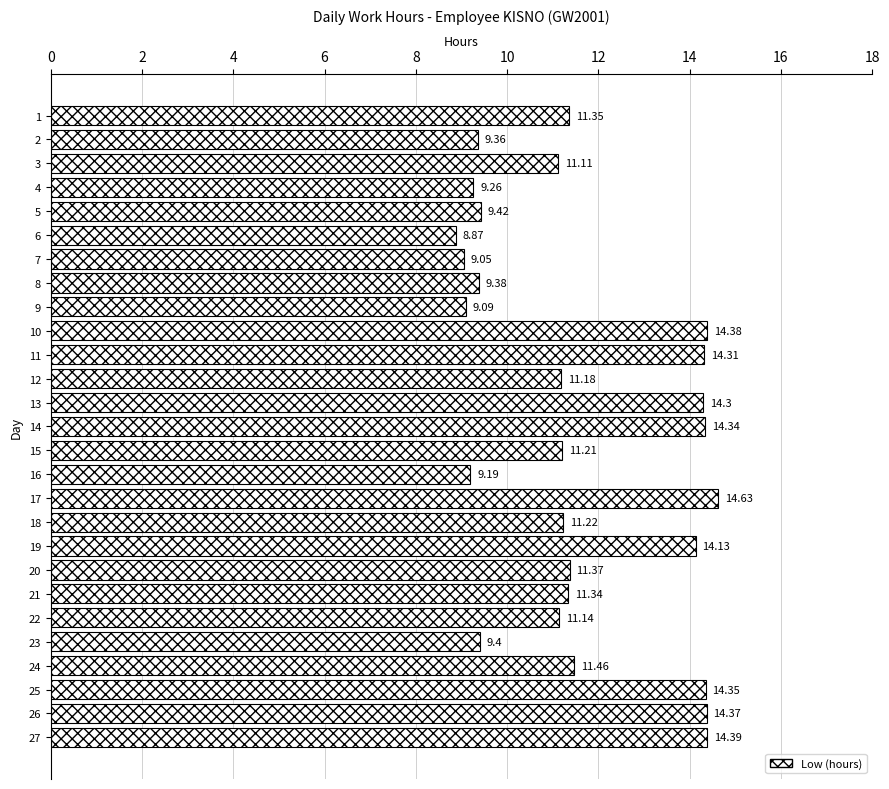

What is the difference between the second highest and minimum values?

5.5